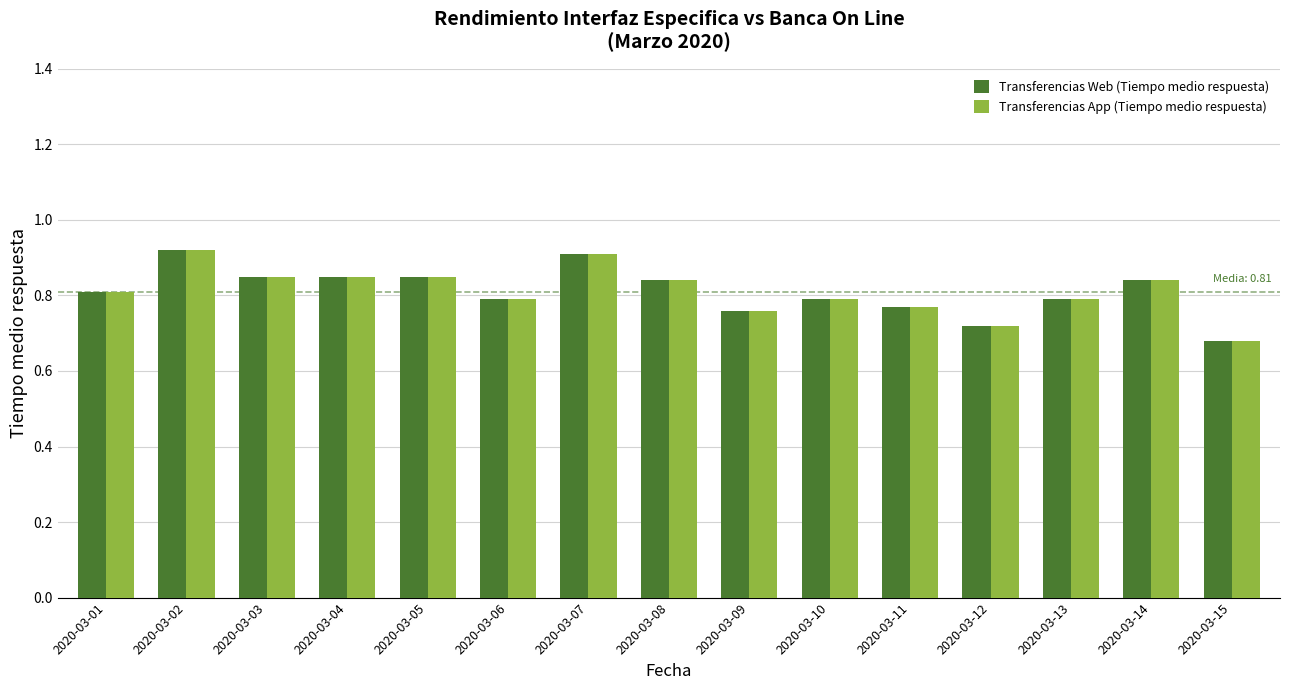

Which label corresponds to the smallest value in the chart?

2020-03-15